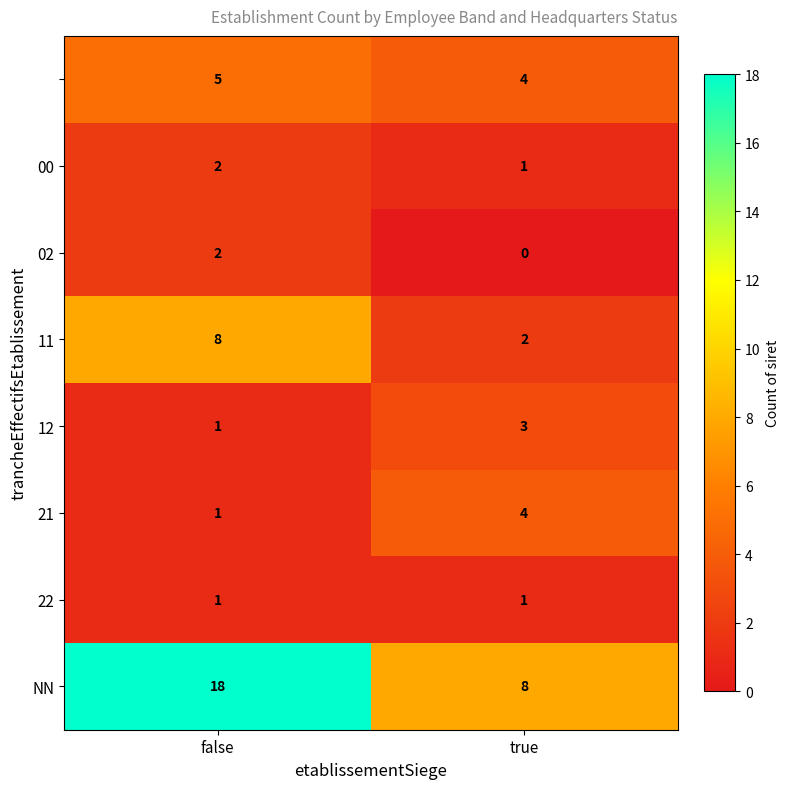

What is the total value across all series at true?

23